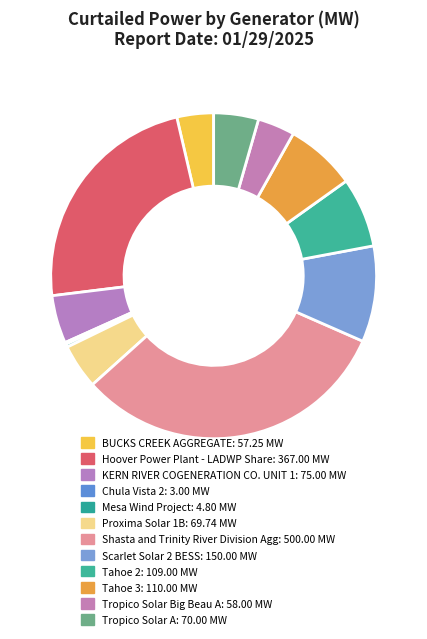

What portion of the pie excludes Tropico Solar A?

95.6%